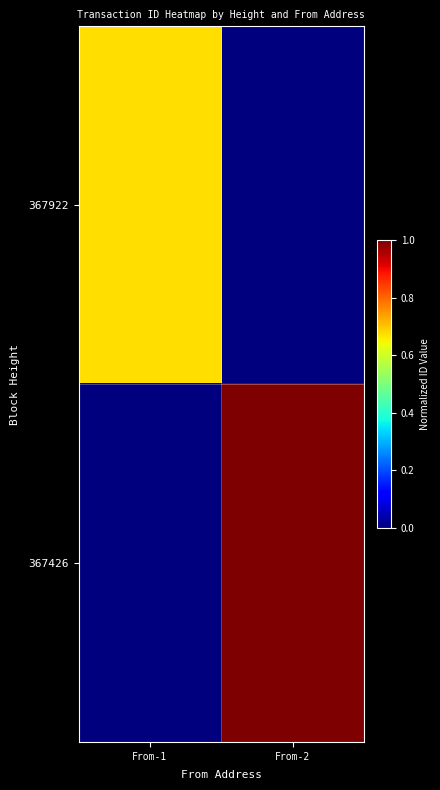

Reading left to right, transcribe all the data shown in this chart.

367922: From-1=0.7	From-2=0.0
367426: From-1=0.0	From-2=1.0